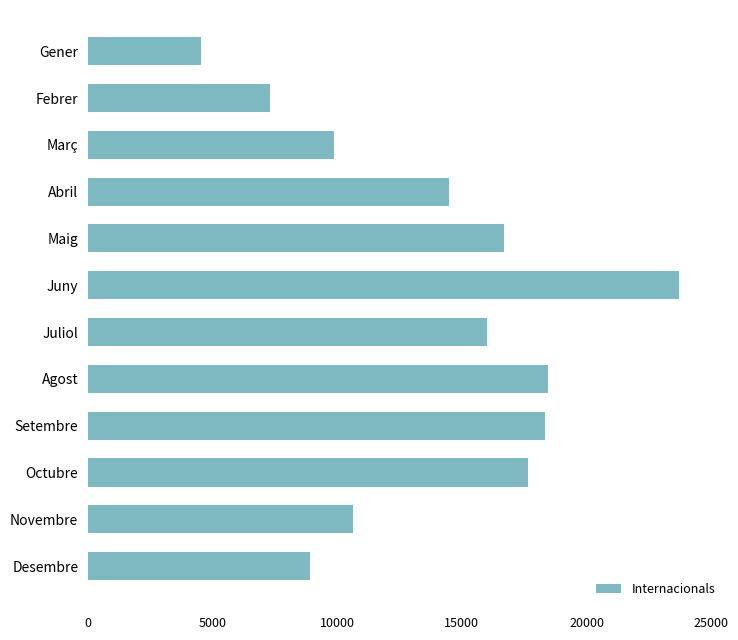

What is the difference between the maximum and minimum values?

19176